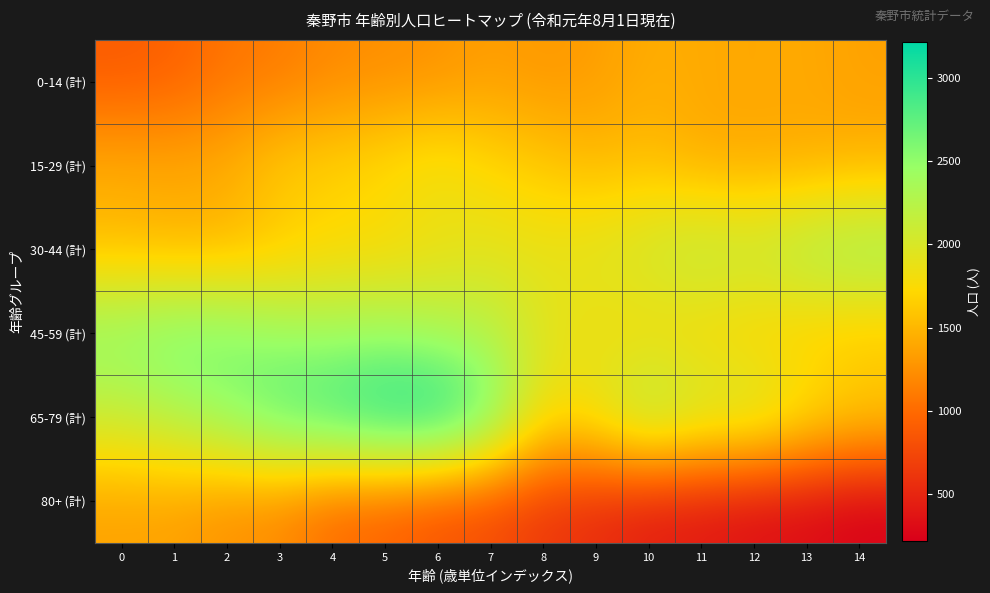

What is the spread (max minus min) of values at 9?

1433